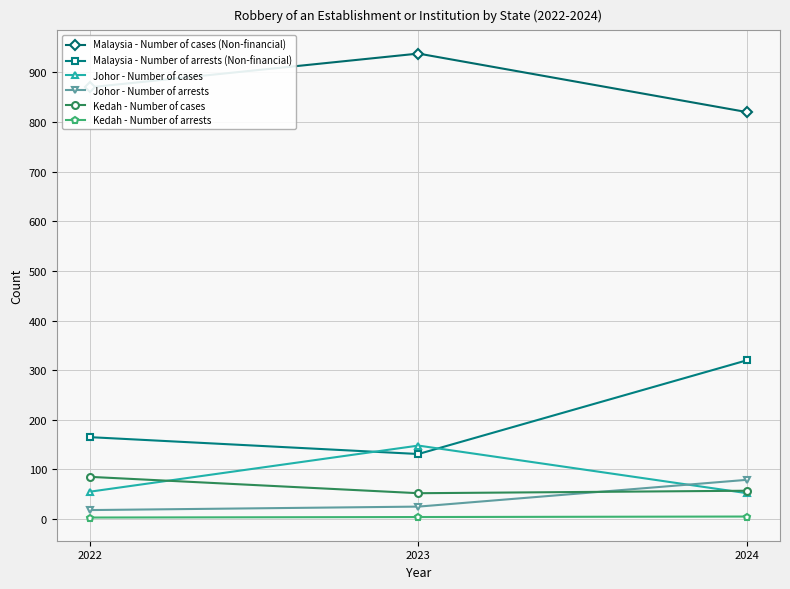

How many lines are shown in the chart?

6